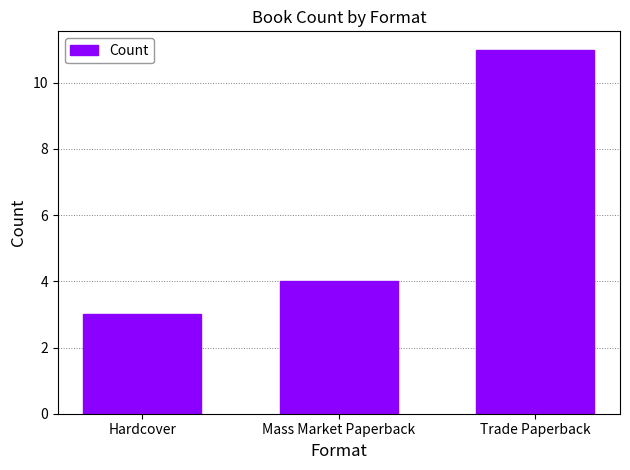

What is the label of the 2nd bar from the left?

Mass Market Paperback